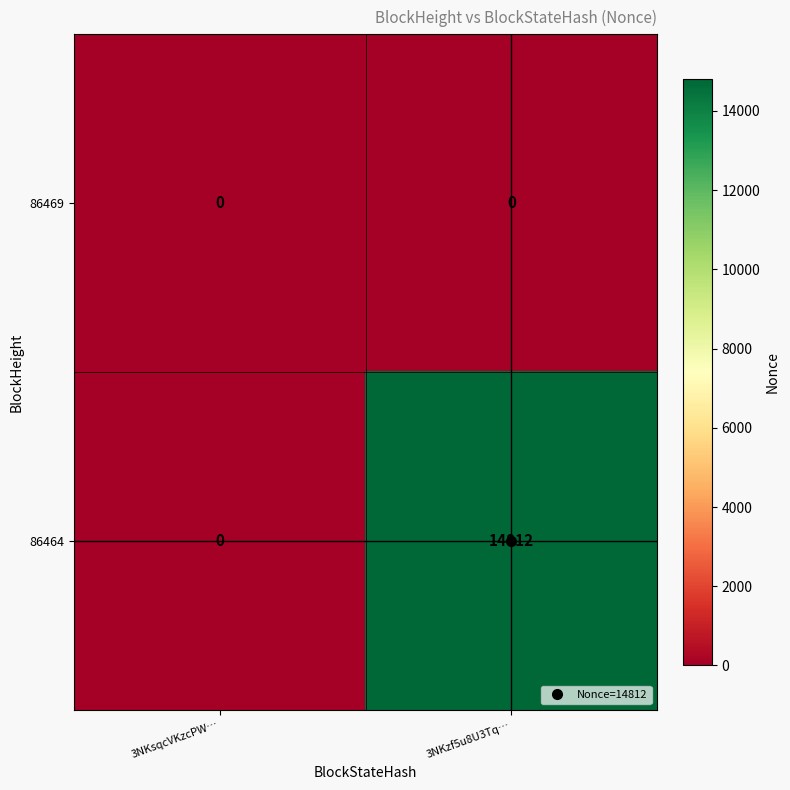

List the series in order of their overall mean, lowest first.

86469, 86464